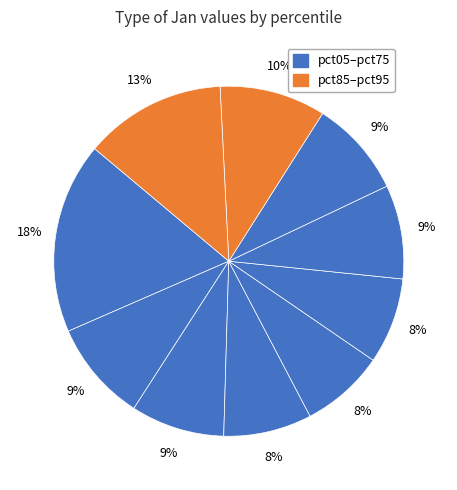

Count the number of slices in the pie.

10